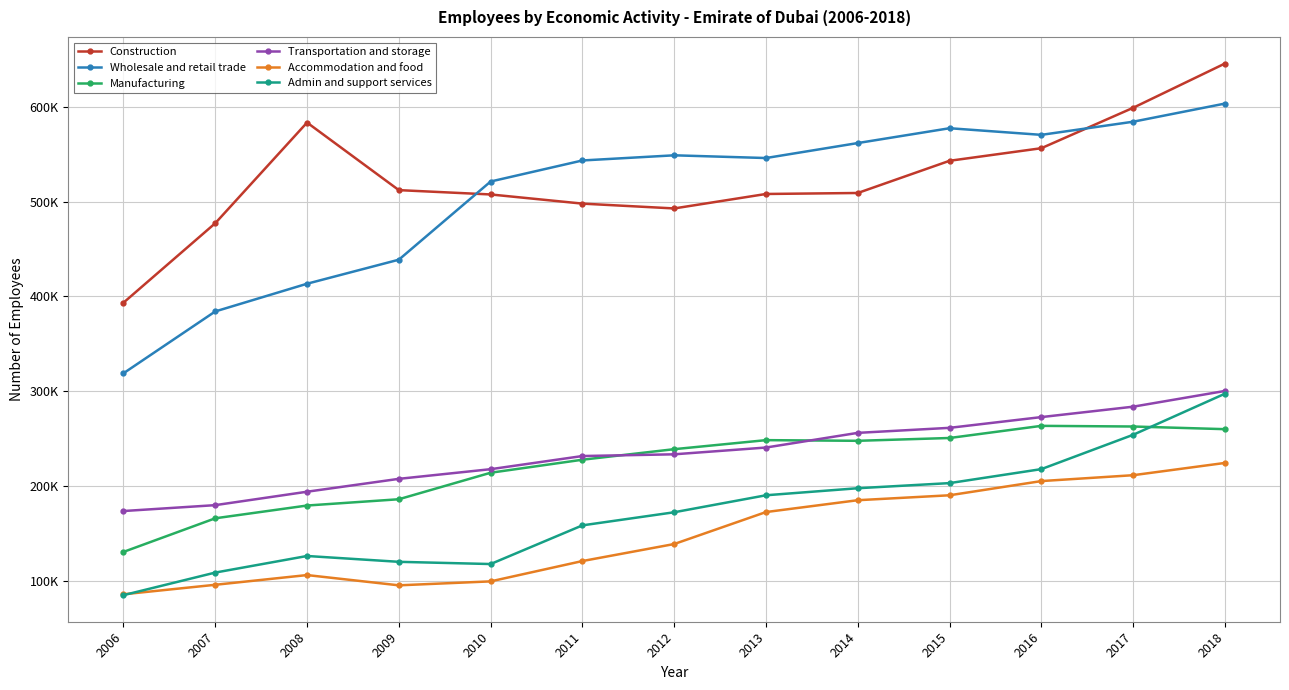

Which series has the largest total across all categories?

Construction